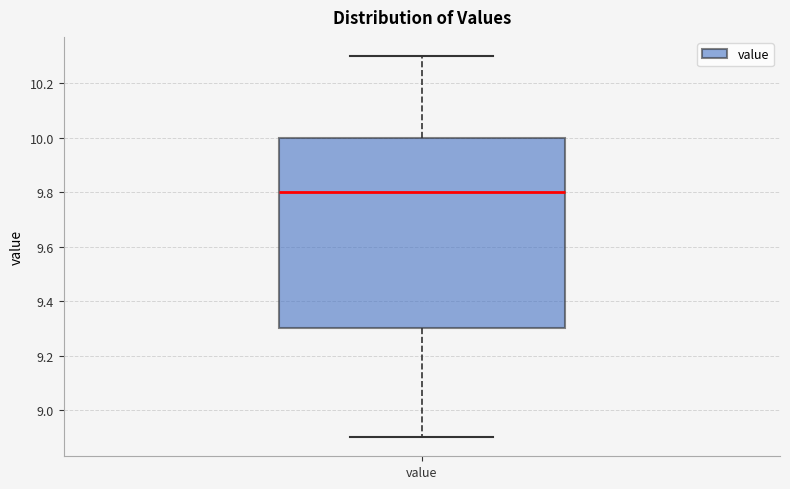

Where does the upper whisker of the box for value end on the y-axis? The values are not printed on the chart, so give them approximately, as read against the axis.

10.3